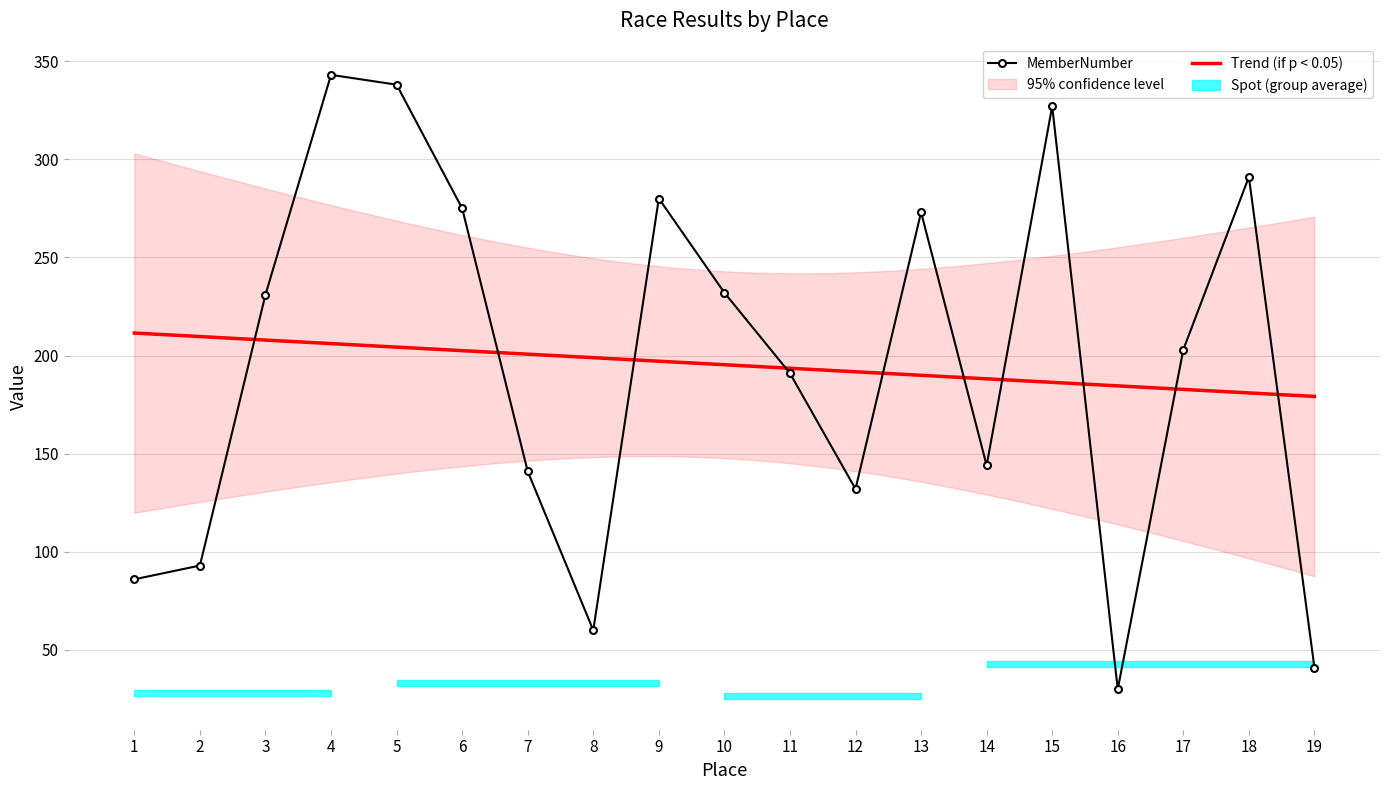

What is the maximum value shown in the chart?

343